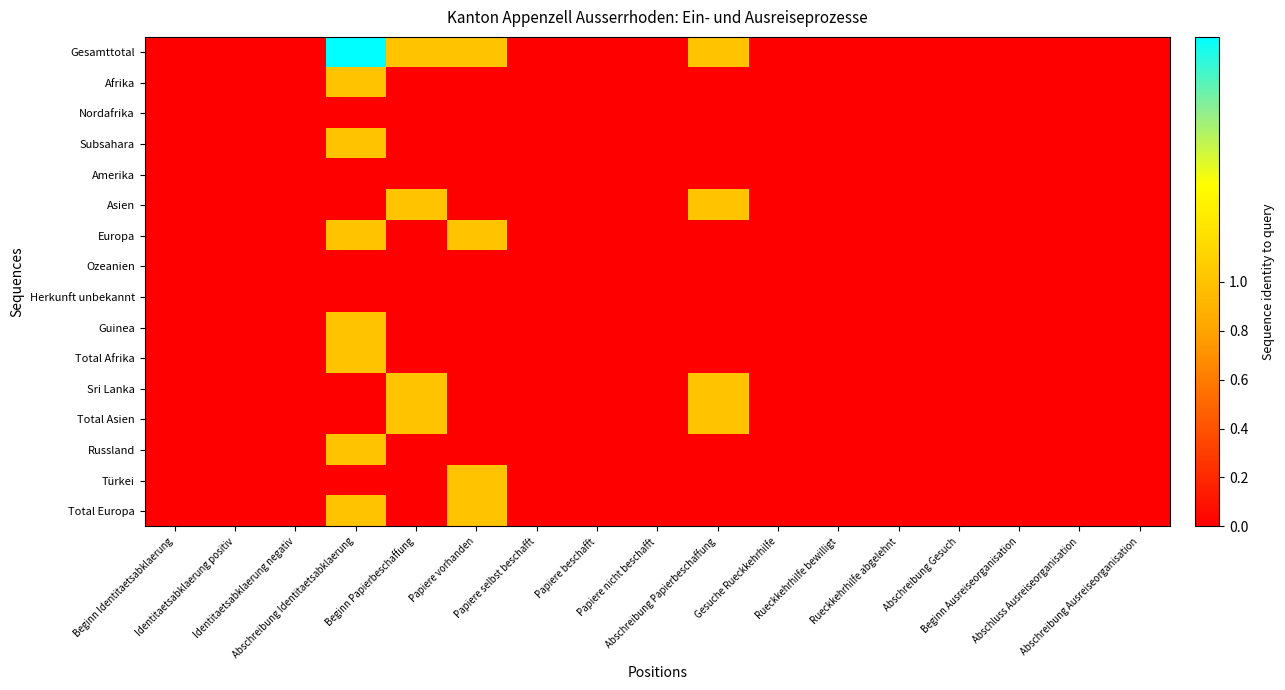

At which category is the sum across all series the highest?

Abschreibung Identitaetsabklaerung